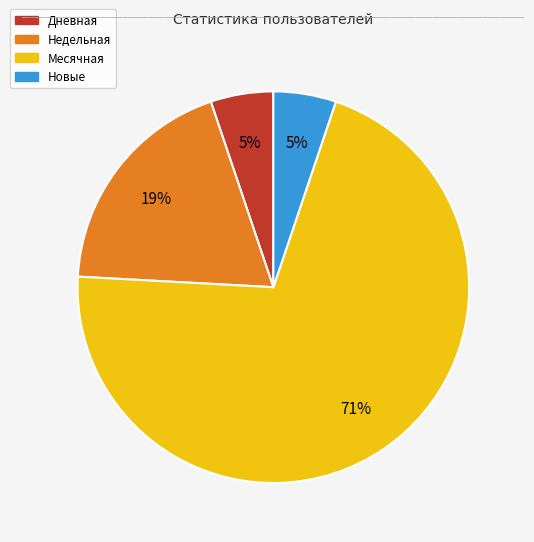

To the nearest percent, what is the difference between the largest and smallest slice percentages?

66%